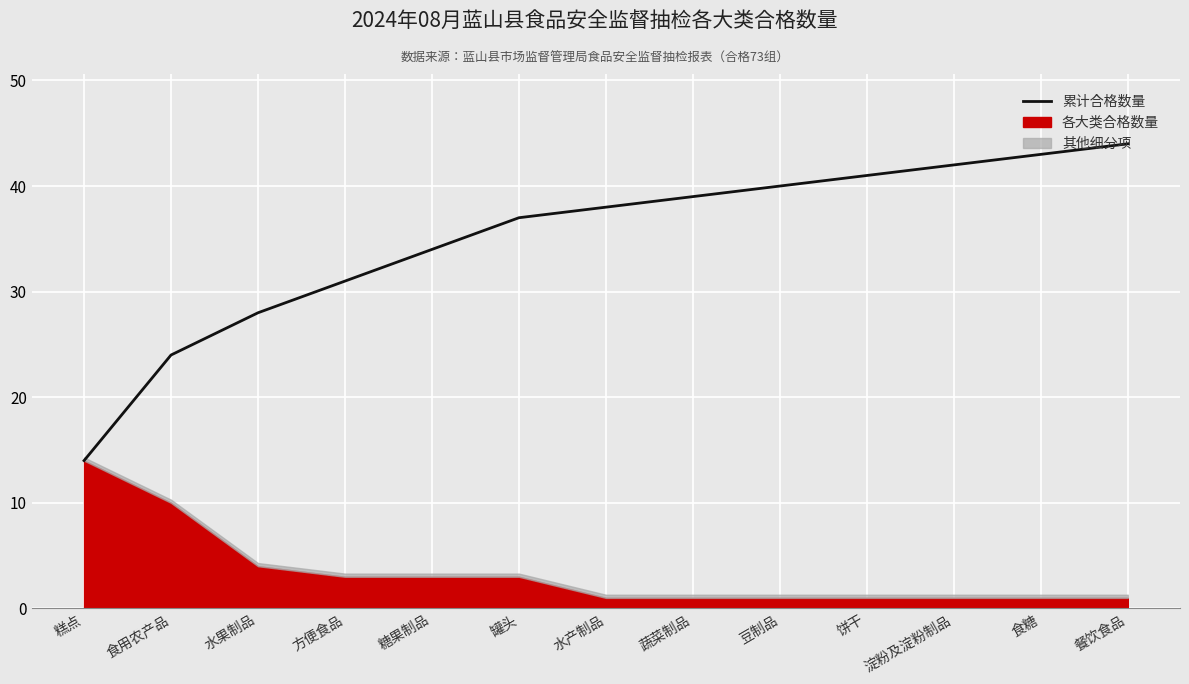

Reading left to right, what are all the values shown in this chart?

14	24	28	31	34	37	38	39	40	41	42	43	44